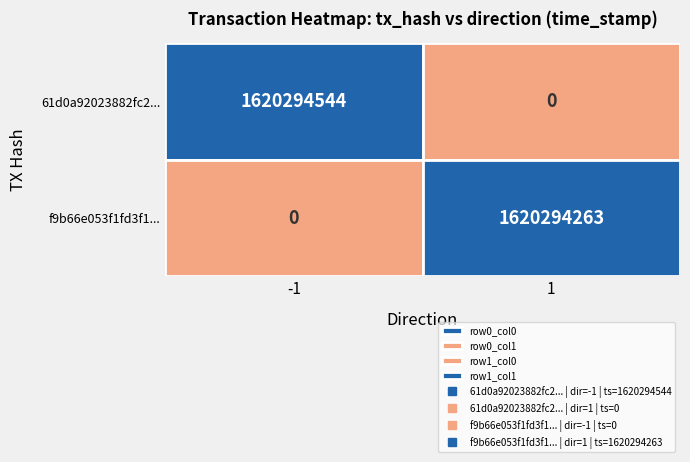

What is the maximum value shown in the chart?

1620294544